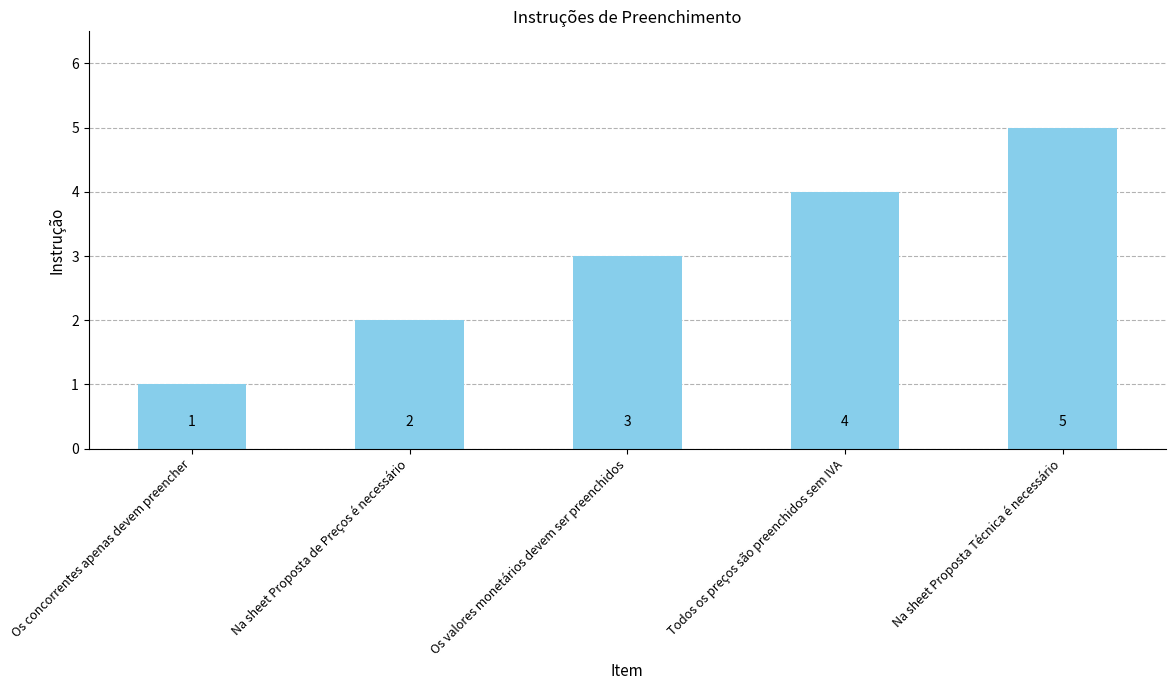

What is the change in value from Na sheet Proposta de Preços é necessário to Na sheet Proposta Técnica é necessário?

+3